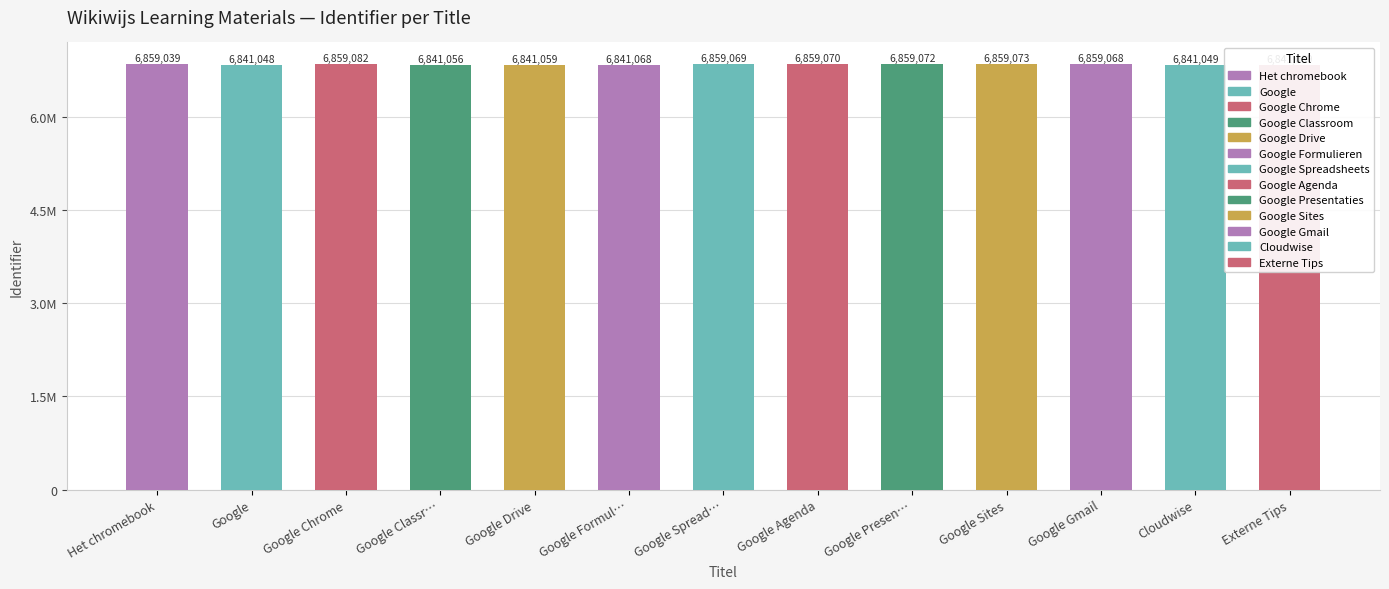

Reading left to right, extract all data points from this chart.

6859039	6841048	6859082	6841056	6841059	6841068	6859069	6859070	6859072	6859073	6859068	6841049	6841069